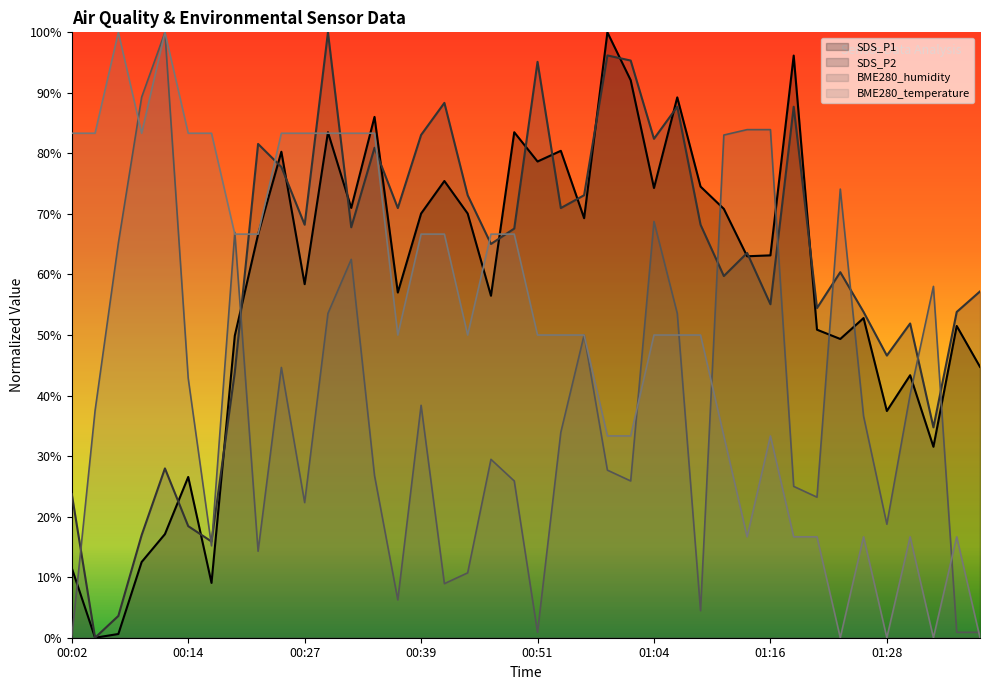

At which label is SDS_P1 closest to 50?

00:19